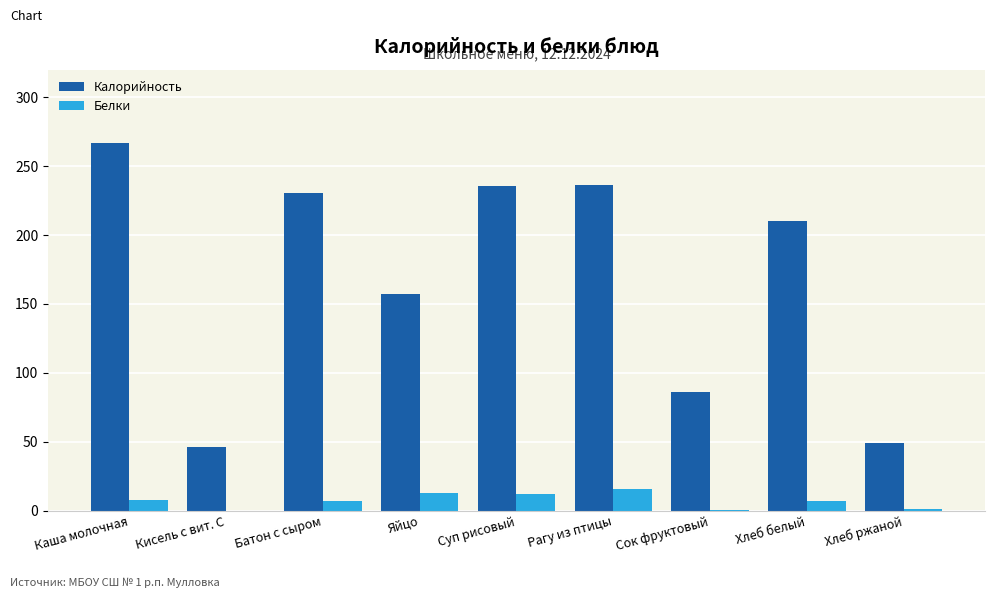

Are the bars grouped side by side (vs. stacked)?

Yes